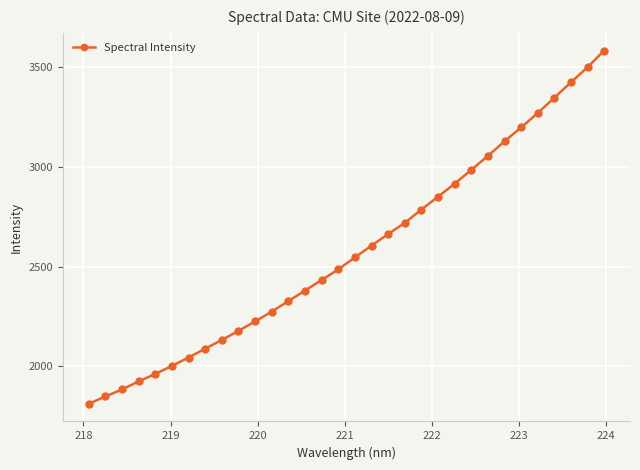

What is the difference between the maximum and minimum values?

1773.1